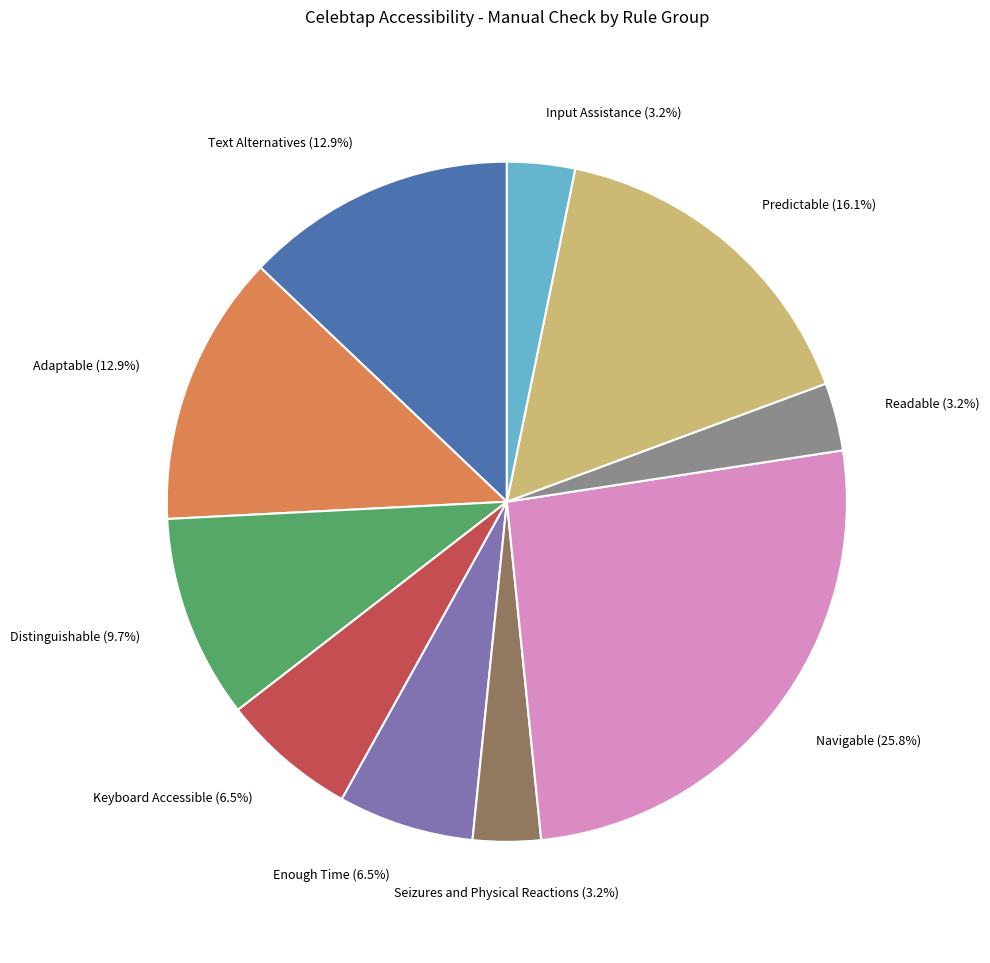

Is there any slice that represents more than half of the pie?

No